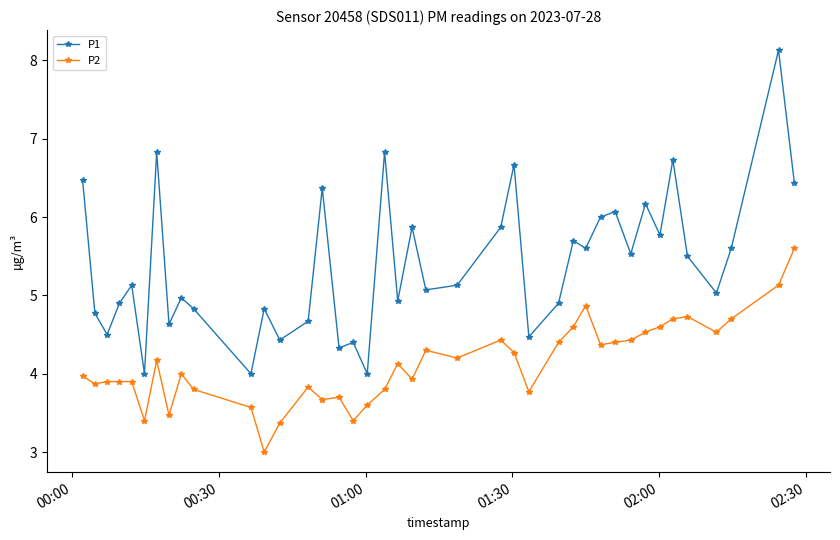

What is the value of the P1 point at the 38th from the left?

5.6